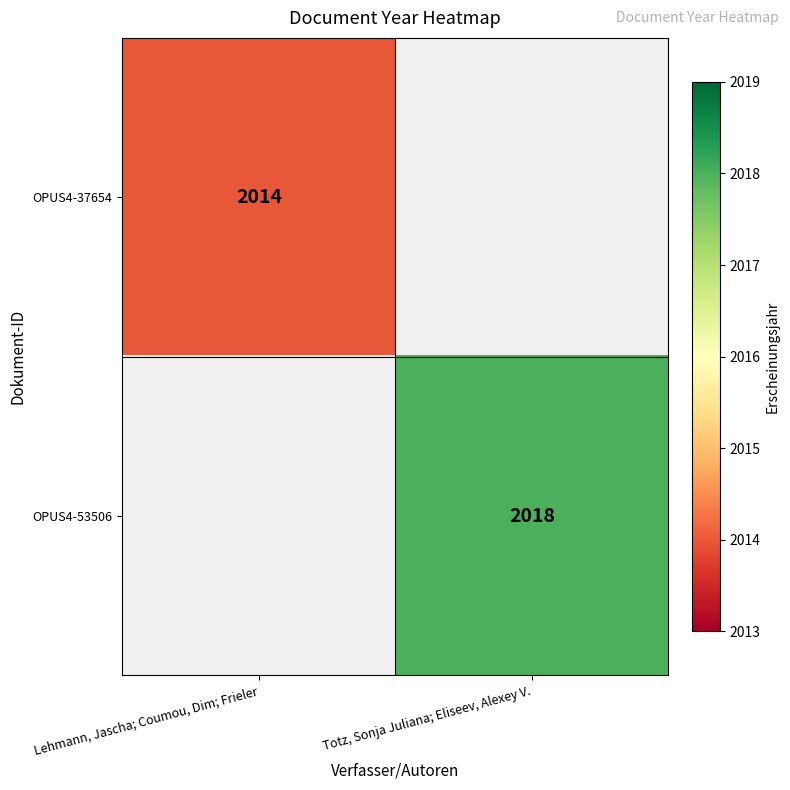

At how many categories does at least one series exceed 2014?

1